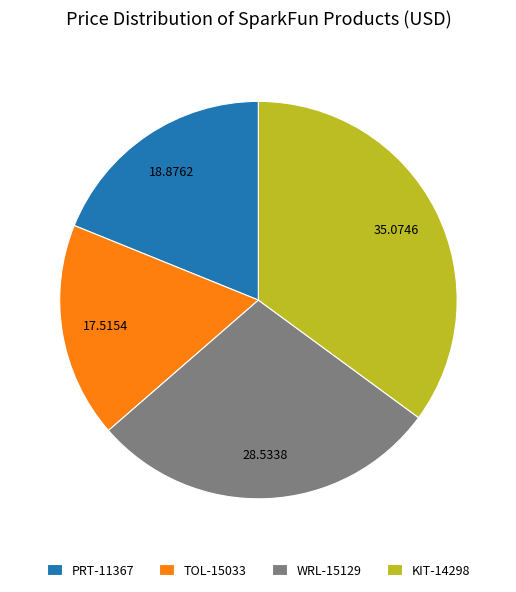

Approximately how many times larger is the value at KIT-14298 compared to TOL-15033?

2.0